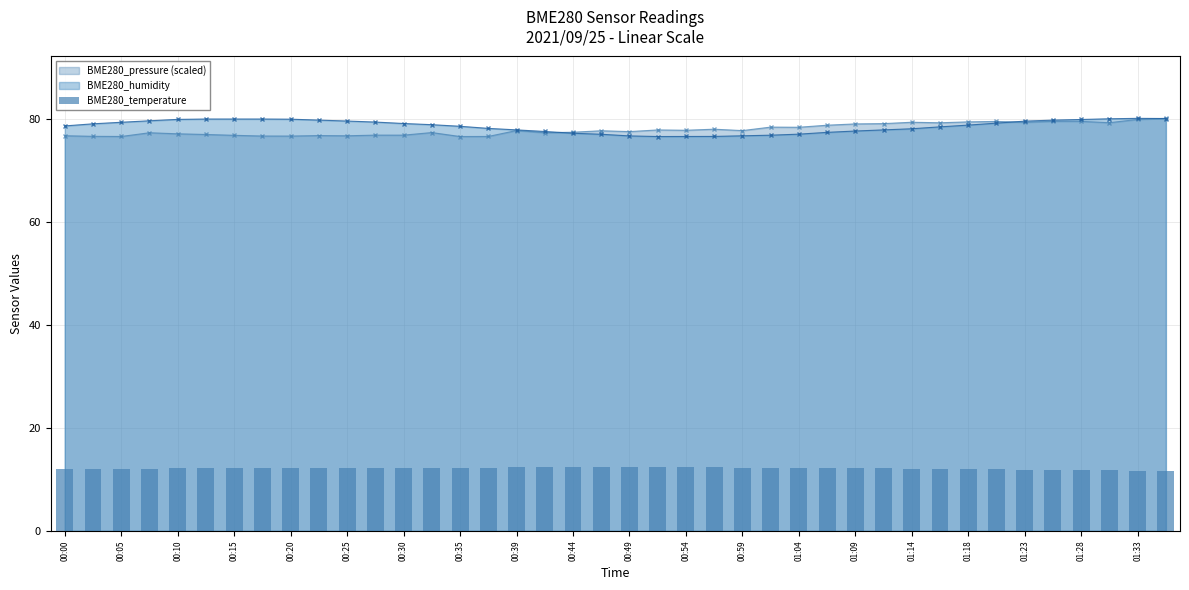

What is the maximum value for BME280_humidity?

80.2